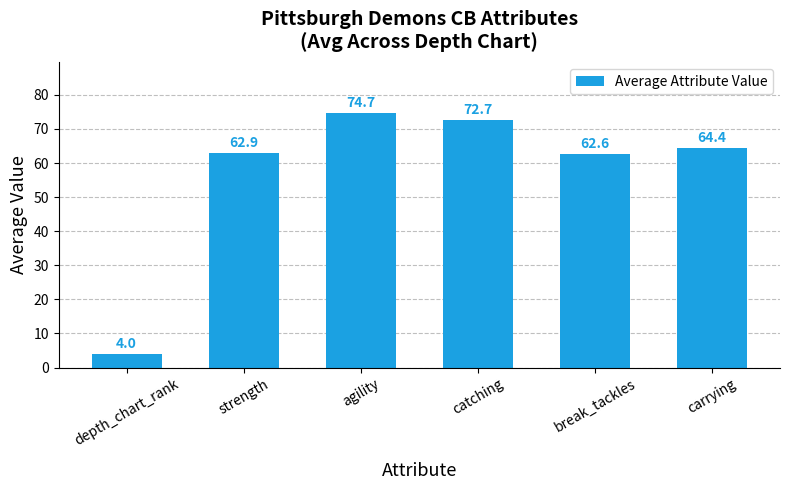

How many data points are above 64?

3